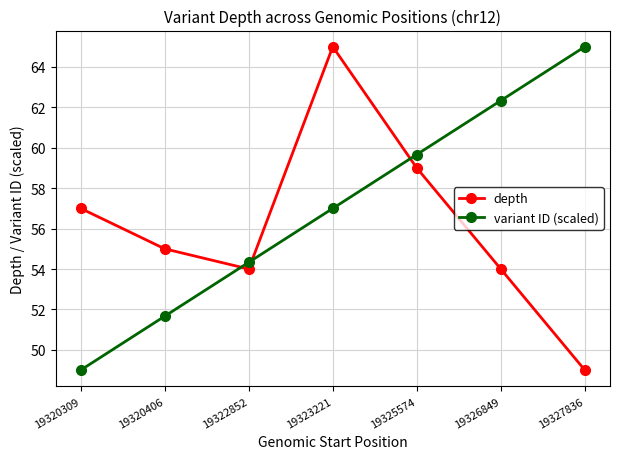

The depth series shows 59.0 at 19325574. True or false?

True